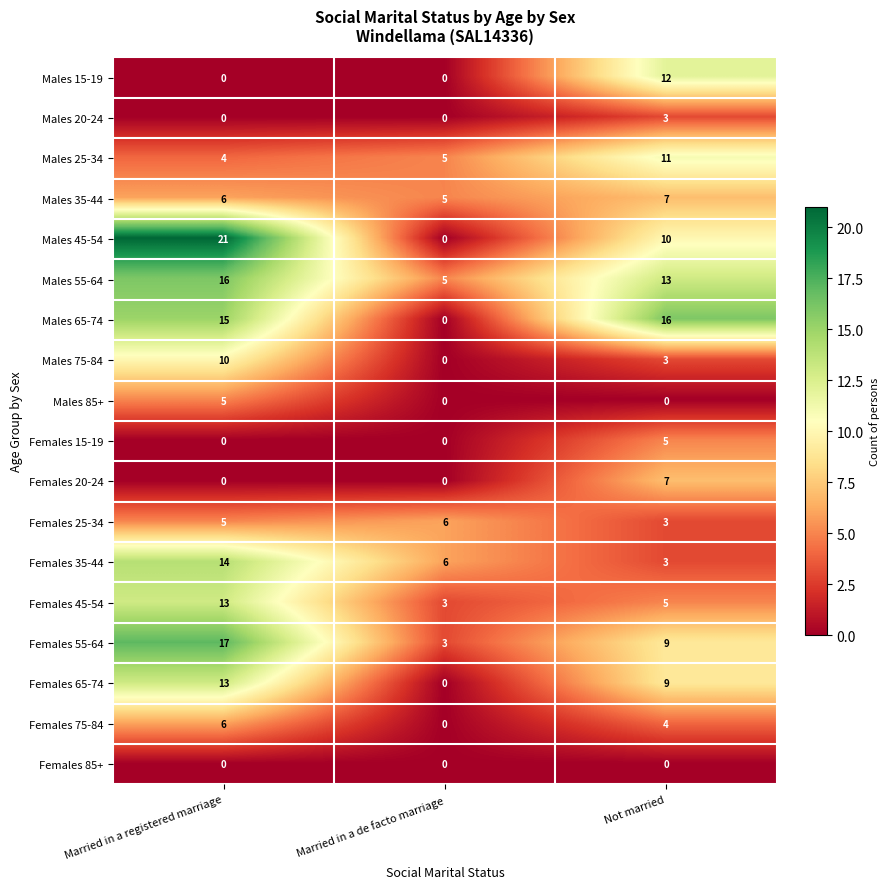

Which series has the largest total across all categories?

Males 55-64